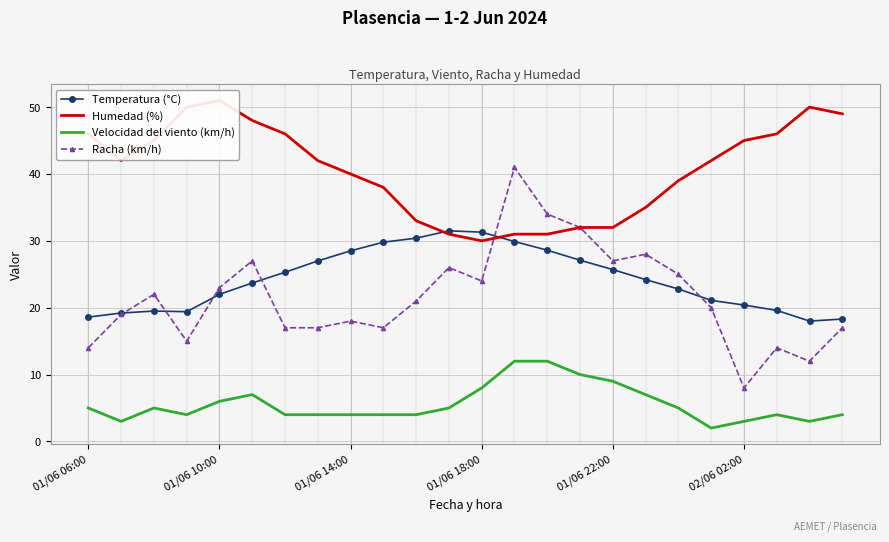

The value of Temperatura (°C) at 18 is 22.8. True or false?

True